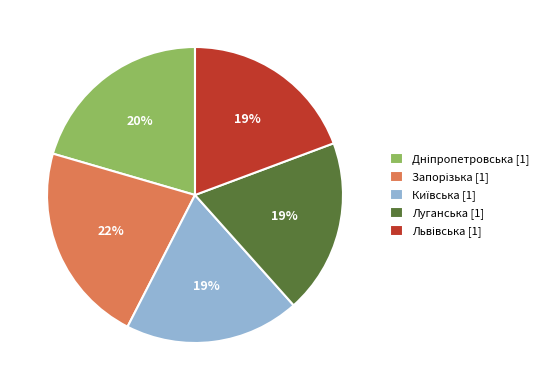

To the nearest percent, what is the difference between the largest and smallest slice percentages?

3%